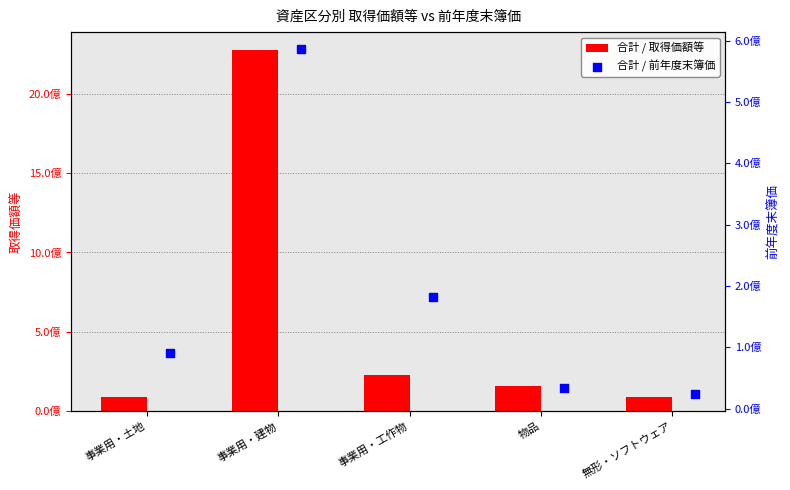

Is the value of 合計 / 前年度末簿価 at 事業用・工作物 greater than the value of 合計 / 取得価額等 at 事業用・建物?

No